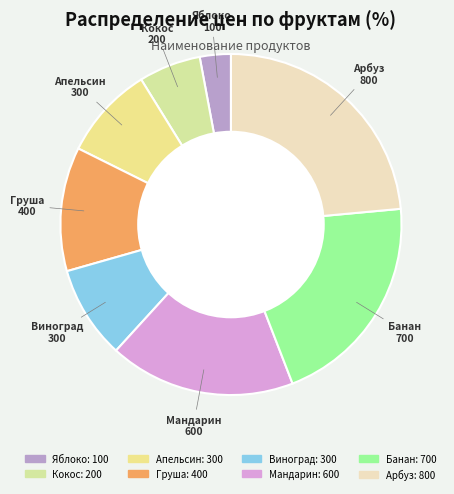

Between Виноград and Груша, which is larger?

Груша